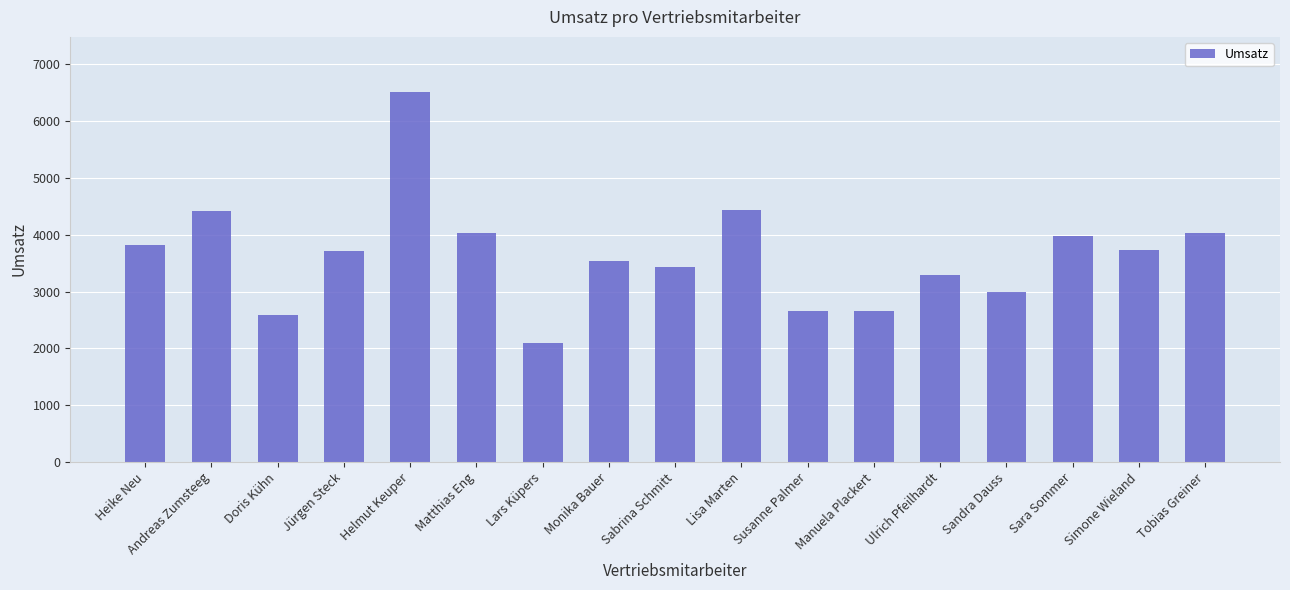

What is the label of the 1st bar from the right?

Tobias Greiner